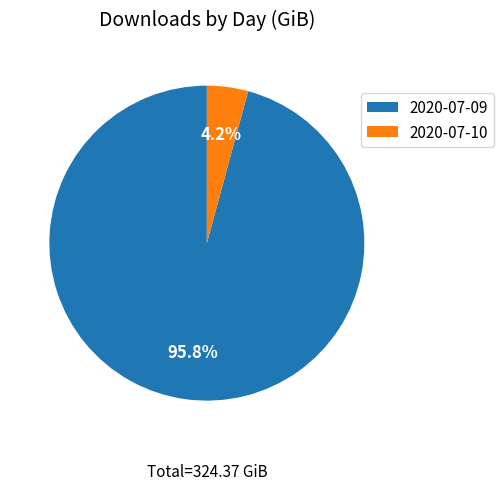

Is there a majority slice in this chart?

Yes